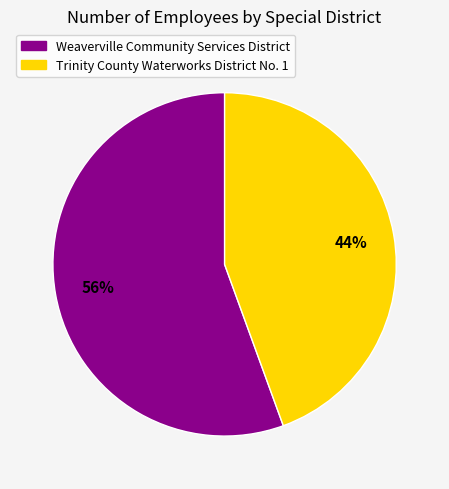

The Weaverville Community Services District slice represents 56% of the pie. True or false?

True